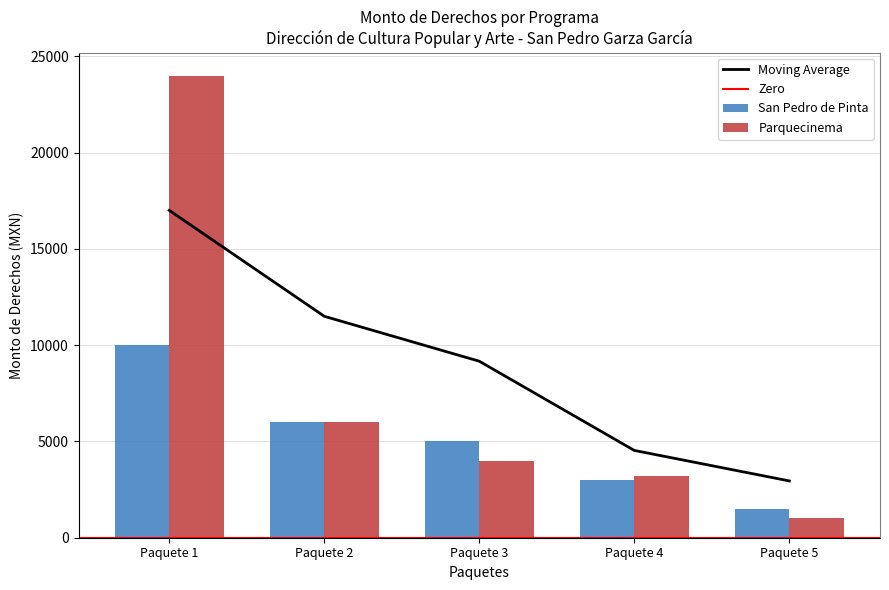

How many bars are there in each group?

2